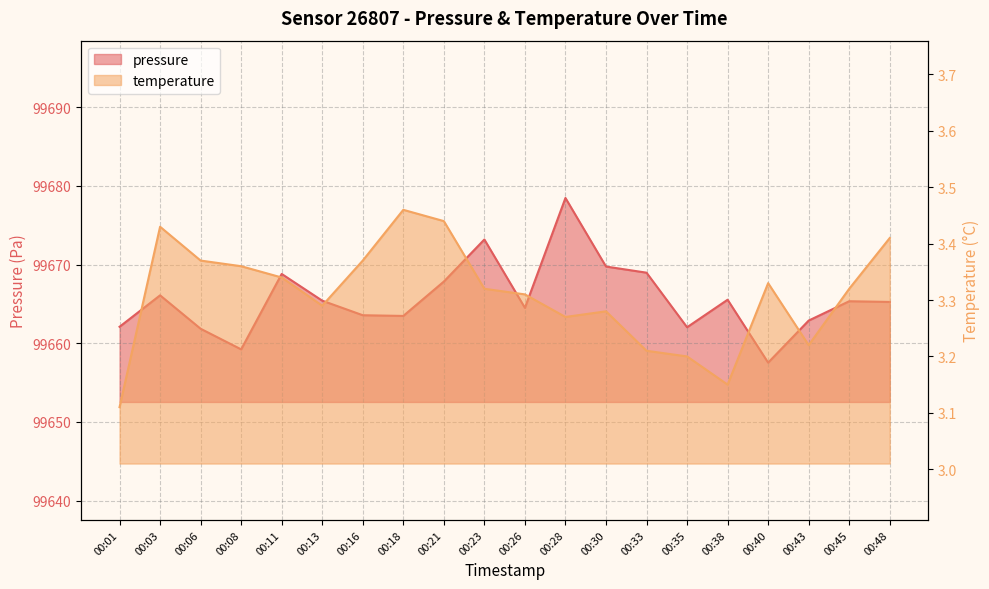

True or false: temperature has a value of 5.9 at 00:48.

False